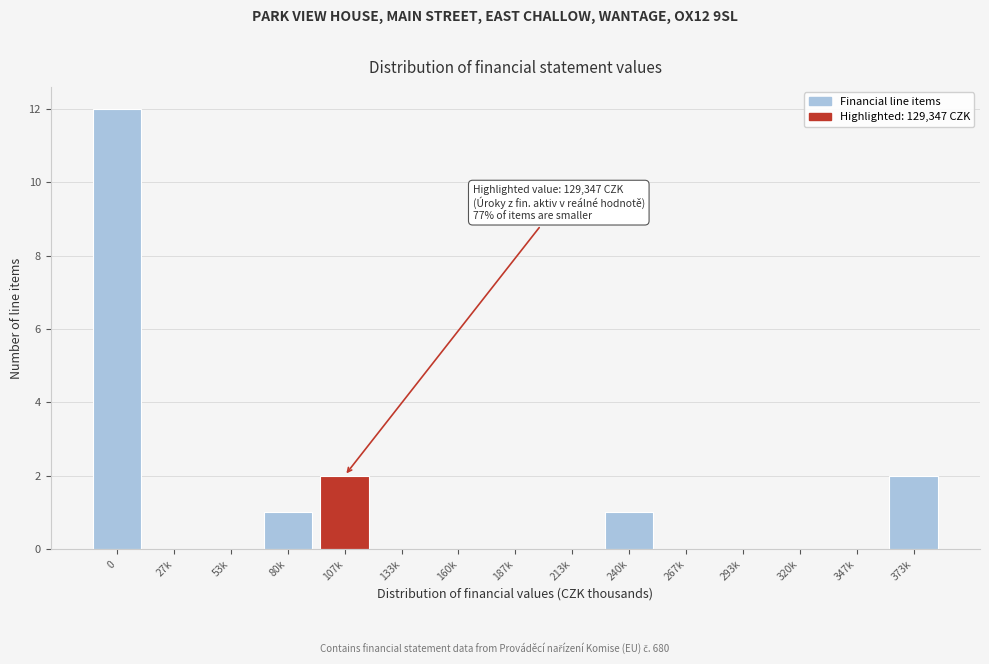

Reading left to right, extract all data points from this chart.

0=12	27k=0	53k=0	80k=1	107k=2	133k=0	160k=0	187k=0	213k=0	240k=1	267k=0	293k=0	320k=0	347k=0	373k=2